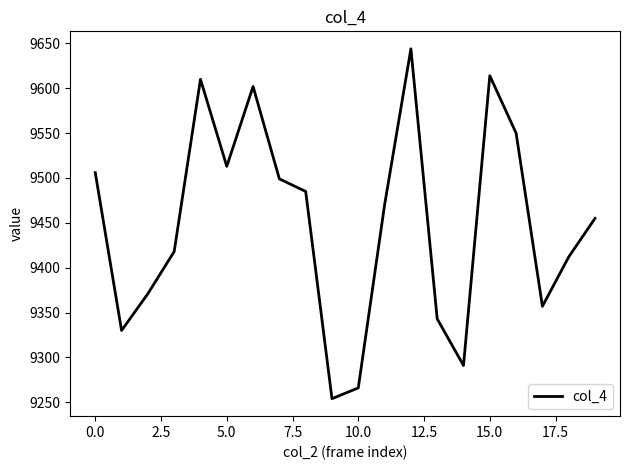

What is the maximum value shown in the chart?

9644